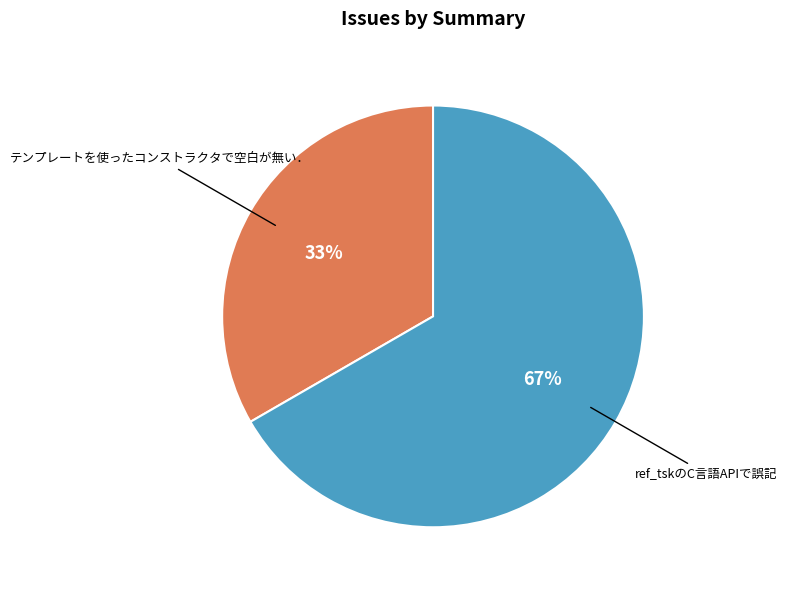

Is there a majority slice in this chart?

Yes